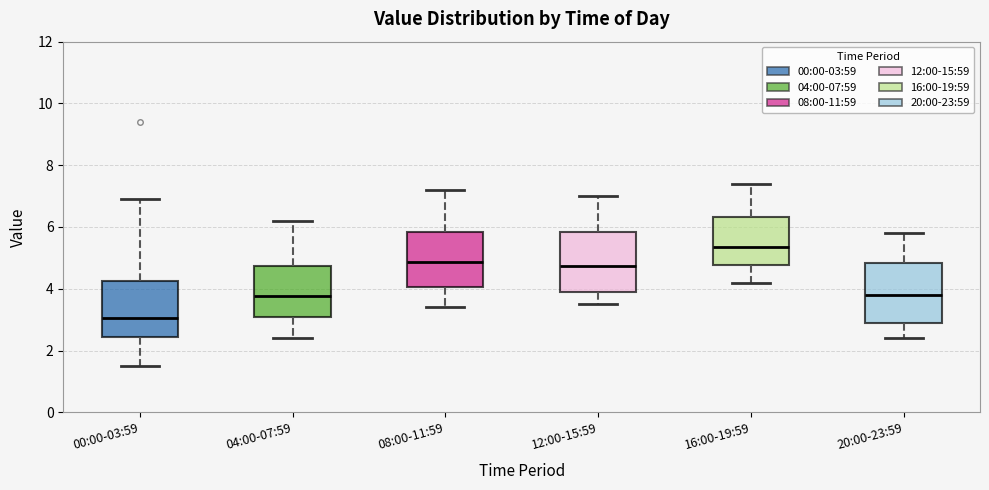

Reading left to right, transcribe this box plot: for each box, give where its median line is, the range the box spans, and where its two whiskers end, as read against the y-axis. The values are not printed on the chart, so give them approximately, as read against the axis.

00:00-03:59: median 3.0, box 2.4 to 4.2, whiskers 1.6 to 7.0
04:00-07:59: median 3.8, box 3.0 to 4.8, whiskers 2.4 to 6.2
08:00-11:59: median 4.8, box 4.0 to 5.8, whiskers 3.4 to 7.2
12:00-15:59: median 4.8, box 4.0 to 5.8, whiskers 3.6 to 7.0
16:00-19:59: median 5.4, box 4.8 to 6.4, whiskers 4.2 to 7.4
20:00-23:59: median 3.8, box 3.0 to 4.8, whiskers 2.4 to 5.8